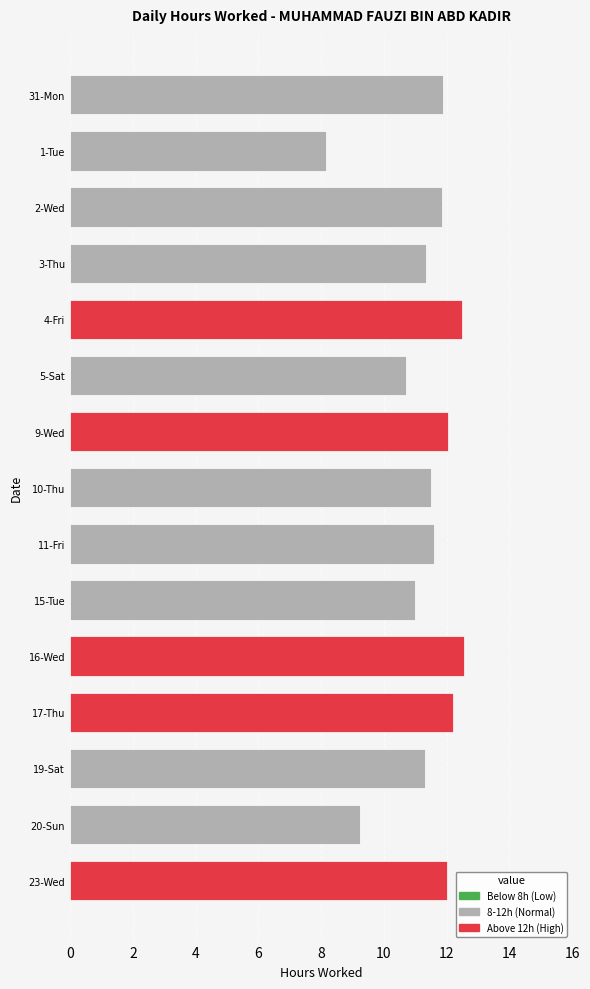

What value does the data have at 2-Wed?

11.8